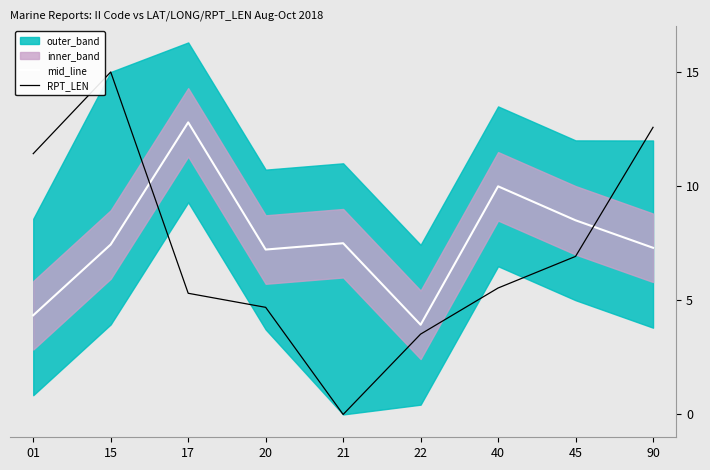

How many data points in mid_line are above 7?

7